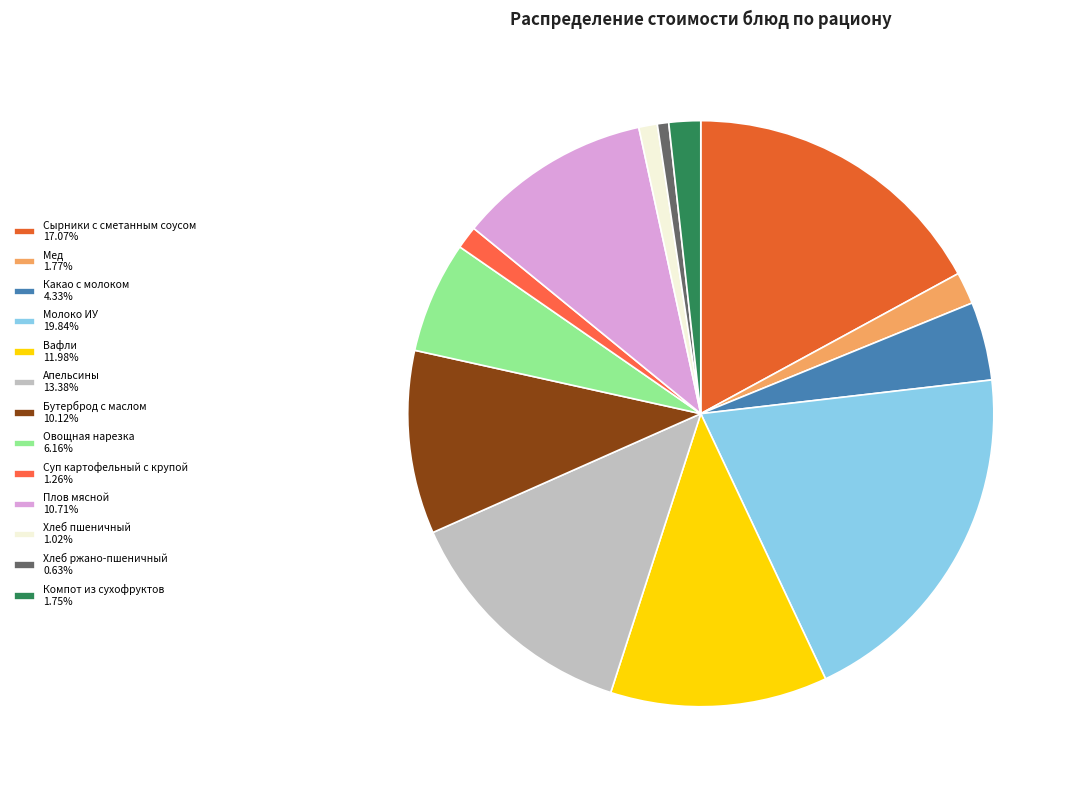

How many segments does this pie chart have?

13